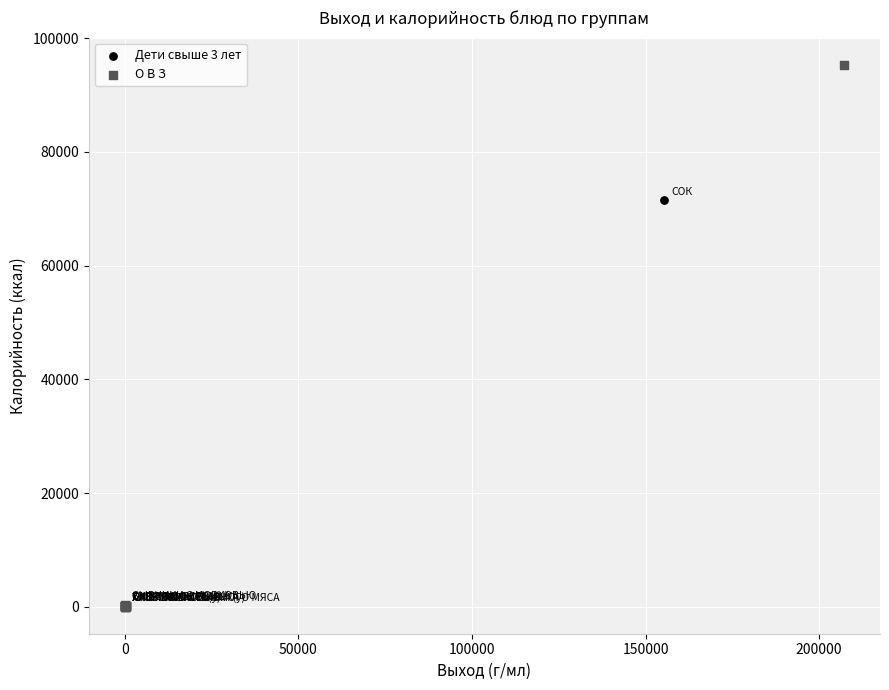

Which series has the widest spread of Y values?

О В З